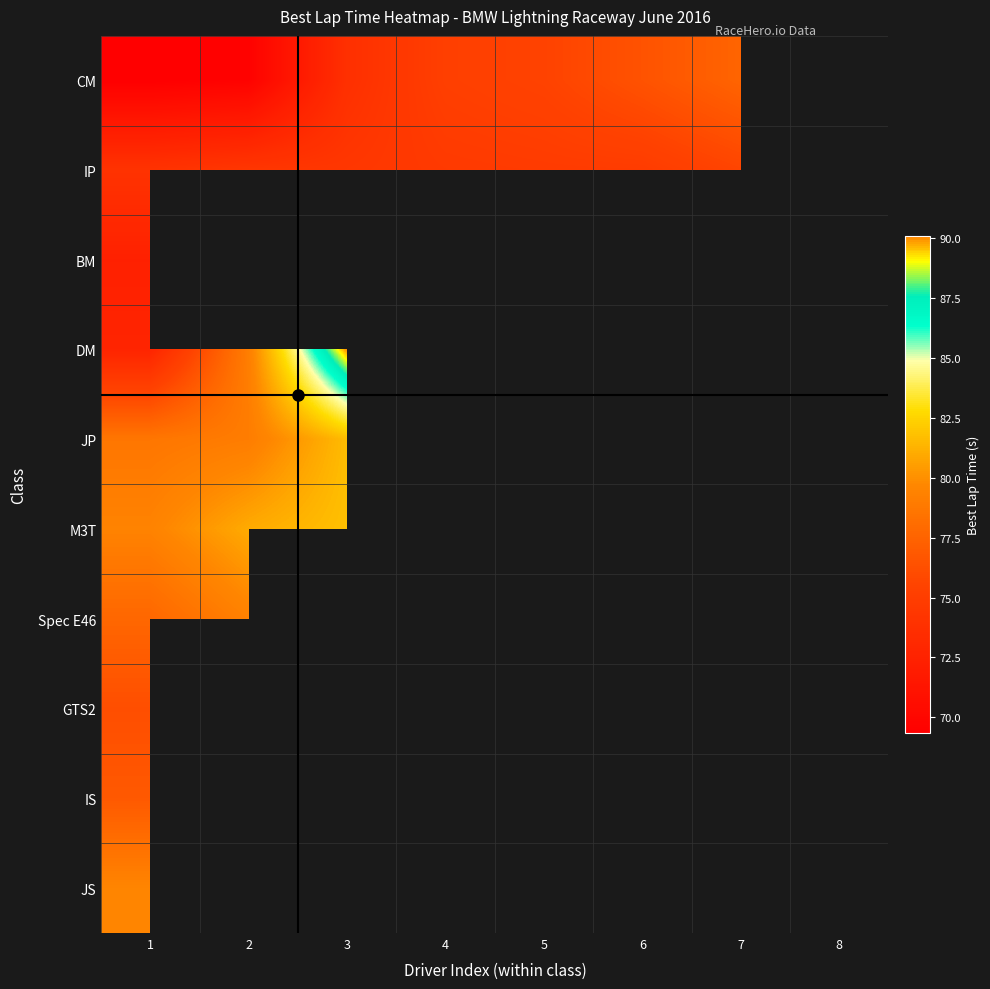

List the series in order of their peak value, lowest first.

BM, GTS2, IS, CM, IP, Spec E46, JS, JP, M3T, DM